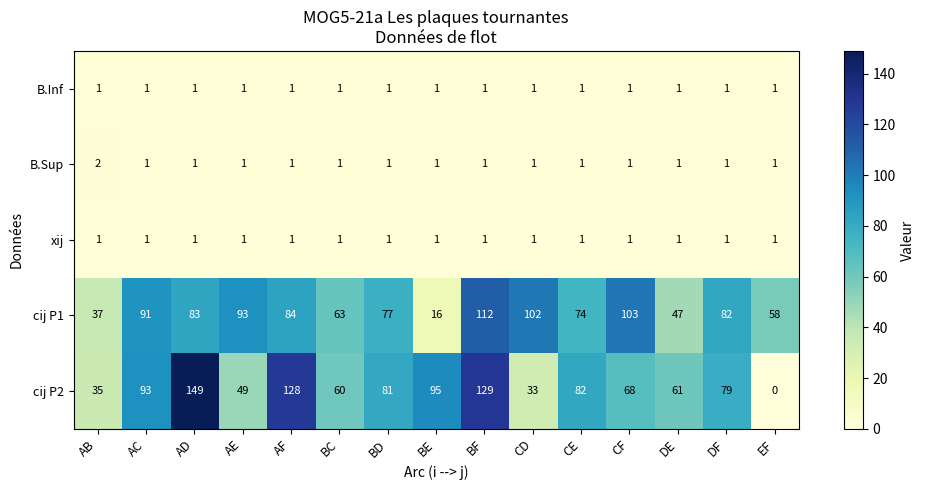

The B.Sup series shows 0 at AC. True or false?

False